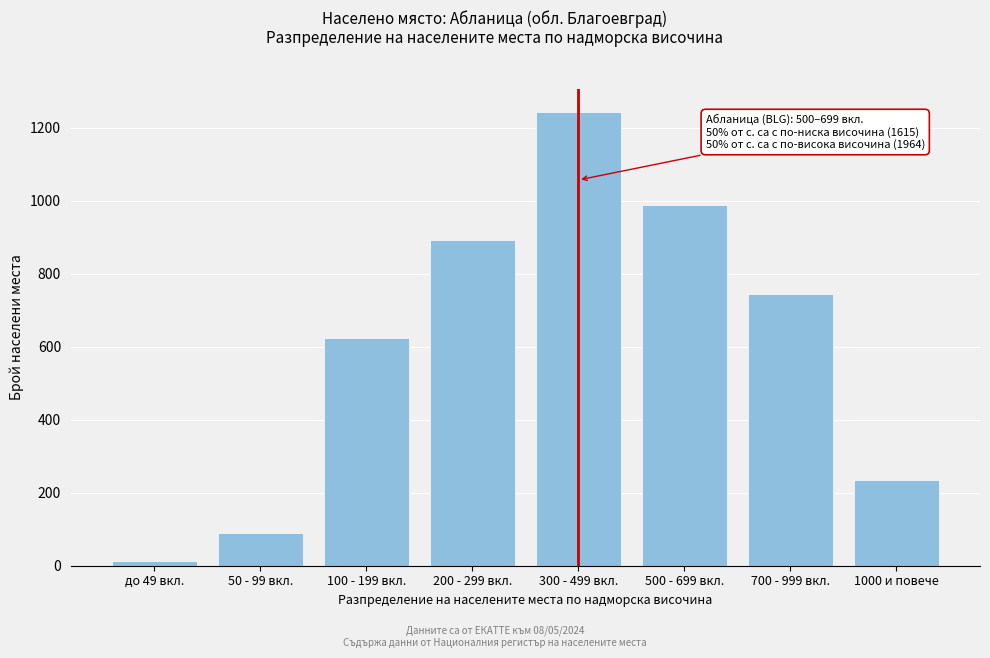

Reading left to right, what are all the values shown in this chart?

до 49 вкл.=12	50 - 99 вкл.=89	100 - 199 вкл.=623	200 - 299 вкл.=891	300 - 499 вкл.=1243	500 - 699 вкл.=987	700 - 999 вкл.=743	1000 и повече=234